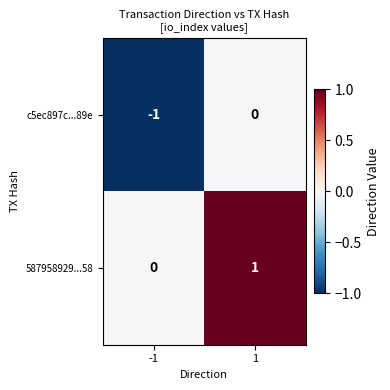

List the series in order of their overall mean, lowest first.

c5ec897c...89e, 587958929...58